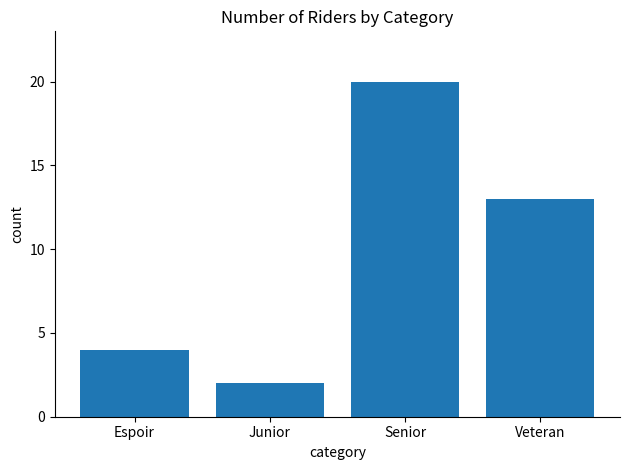

True or false: the data shows 3 at Espoir.

False